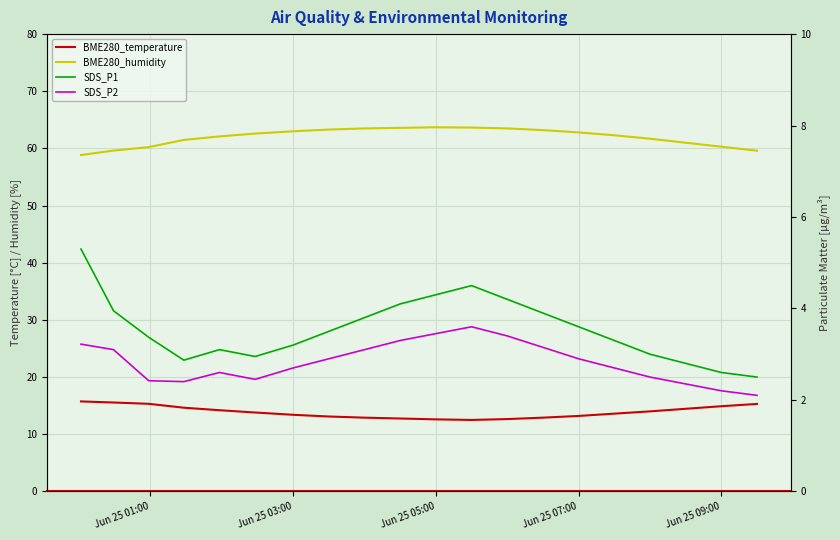

True or false: BME280_humidity and BME280_temperature intersect in this chart.

False